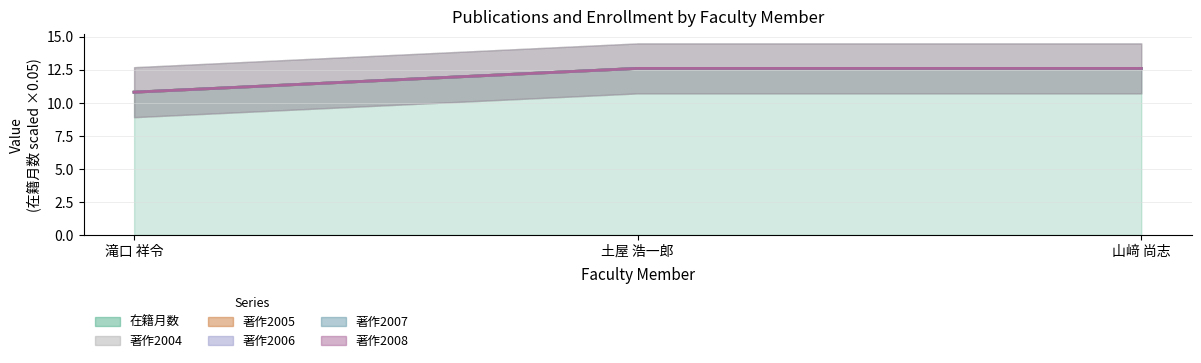

Reading right to left, transcribe all the data shown in this chart.

在籍月数: 12.6	12.6	10.8
著作2004: 12.6	12.6	10.8
著作2005: 12.6	12.6	10.8
著作2006: 12.6	12.6	10.8
著作2007: 12.6	12.6	10.8
著作2008: 12.6	12.6	10.8